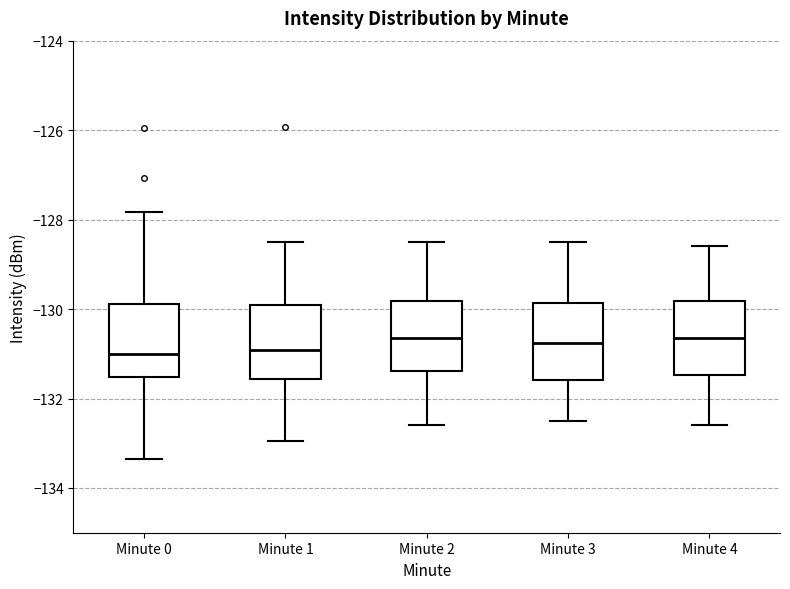

Where is the lower edge of the box for Minute 3 on the y-axis? The values are not printed on the chart, so give them approximately, as read against the axis.

-131.6